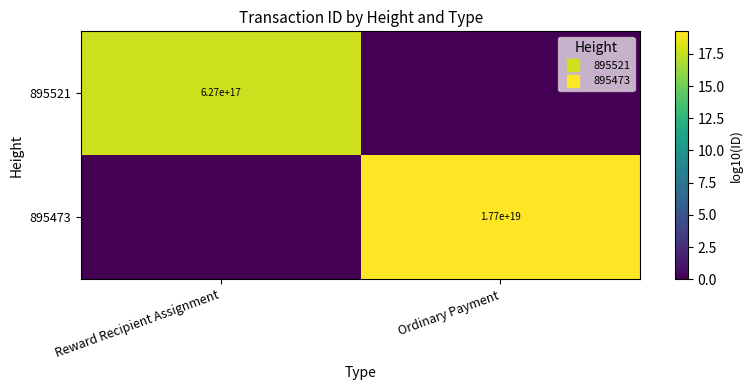

Count the number of categories in the chart.

2